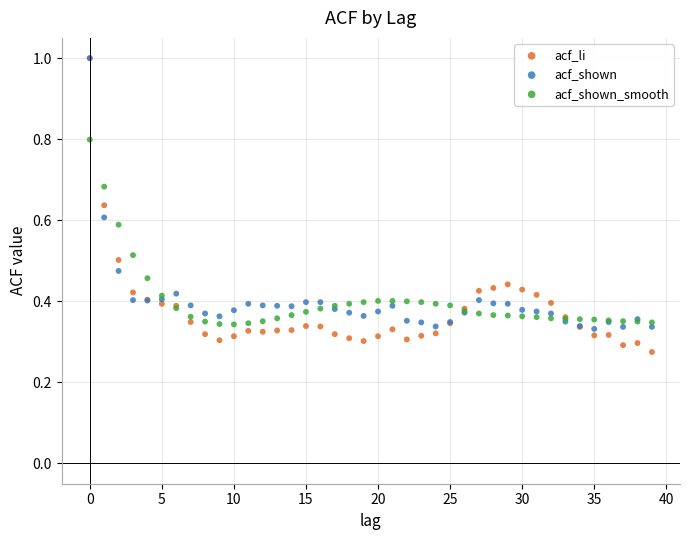

Which series has the largest Y range (max minus min)?

acf_li